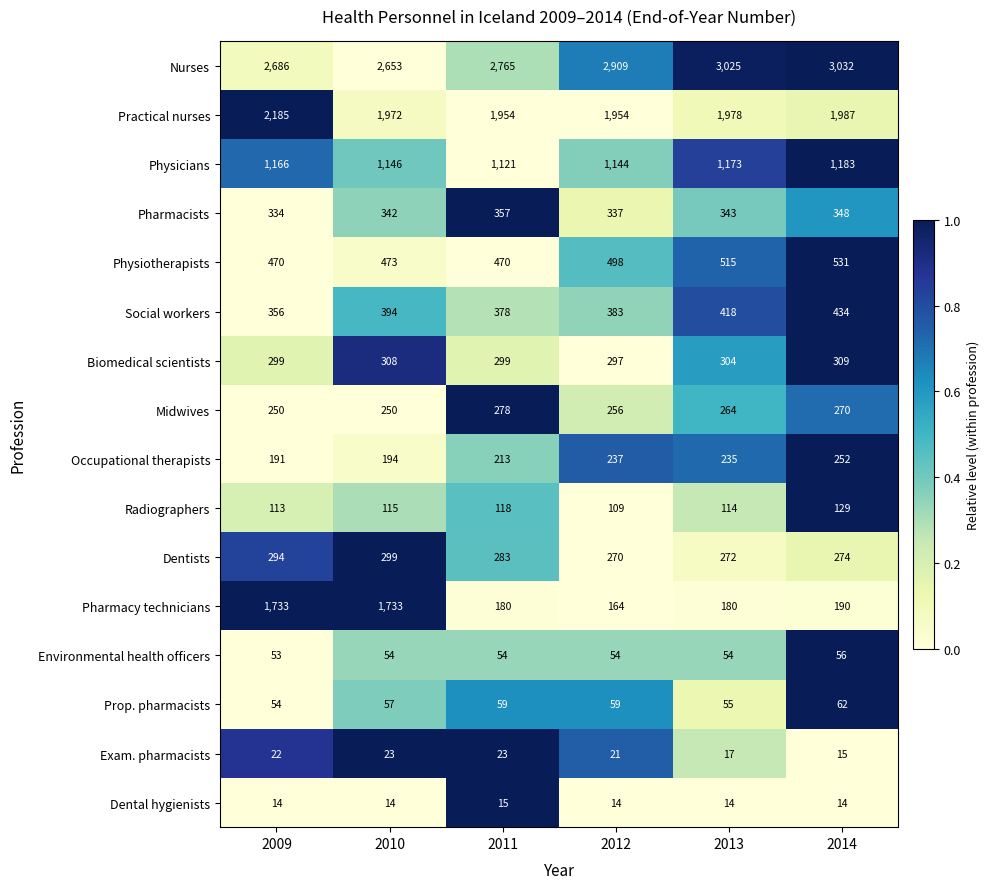

At which category does the chart reach its peak across all series?

2014